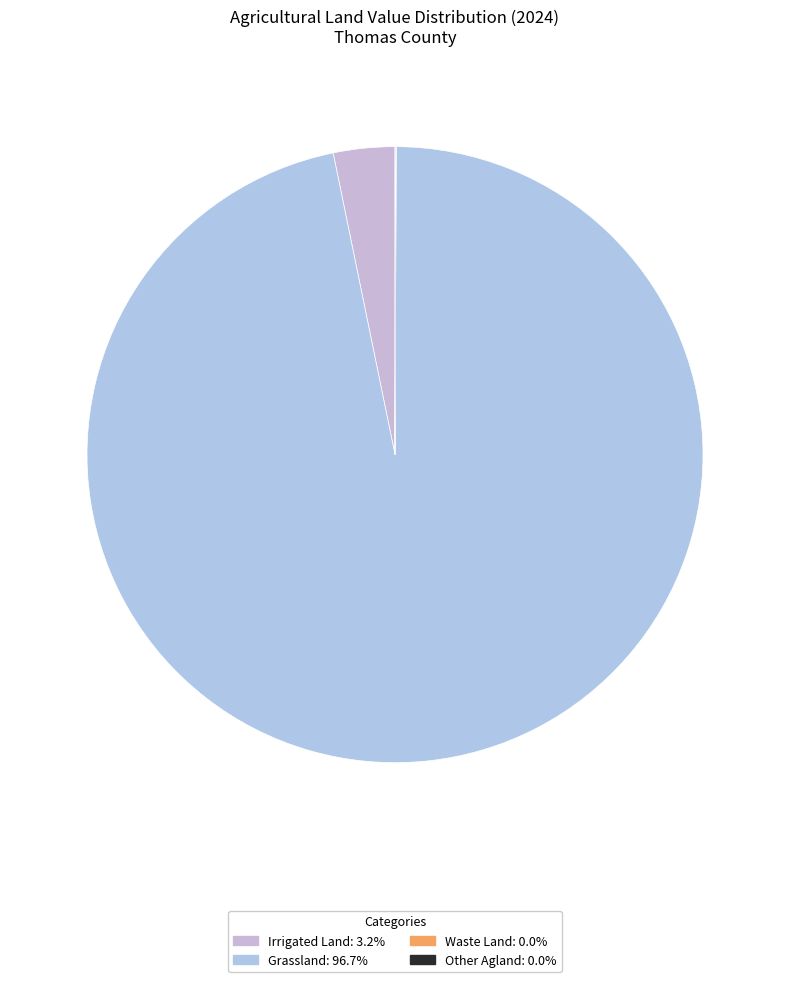

Does any single category account for the majority?

Yes